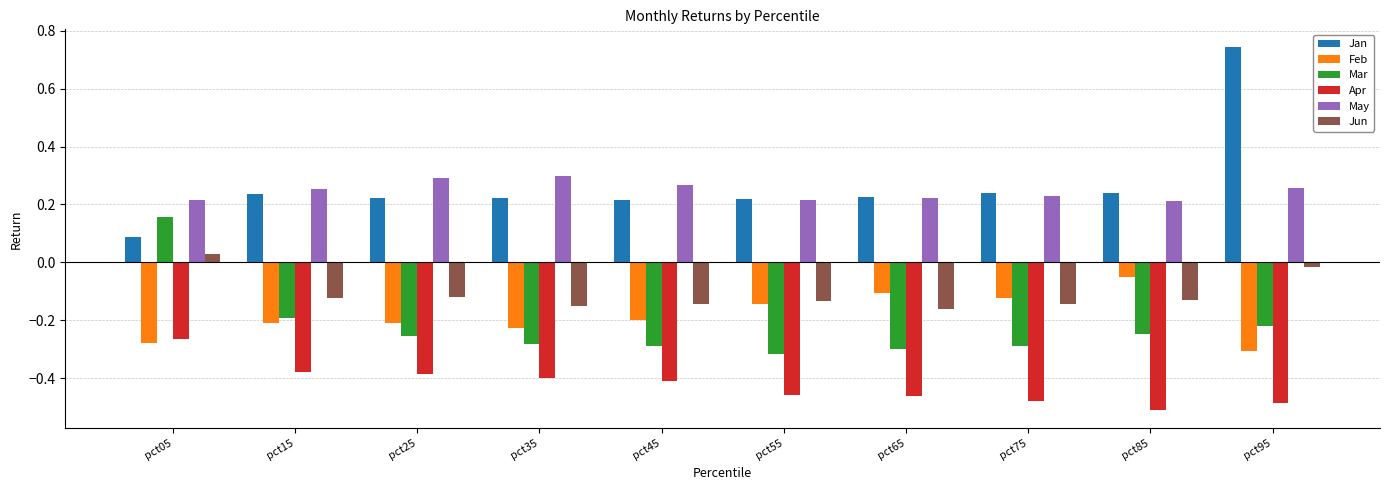

The Jun series shows -0.2 at pct55. True or false?

False